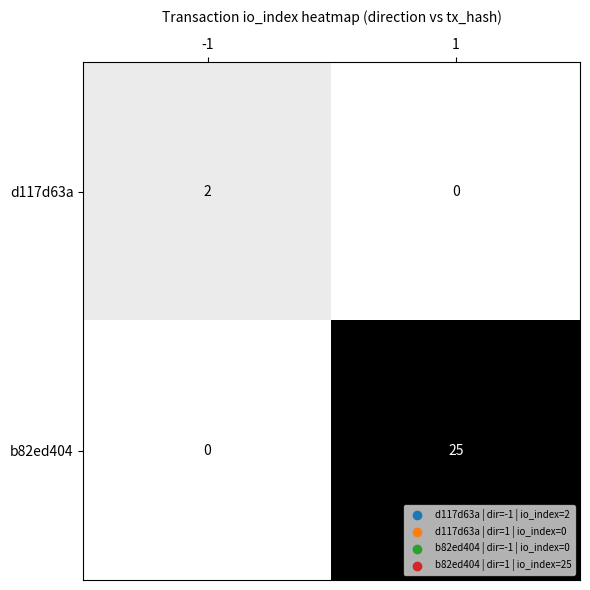

What is the total value across all series at -1?

2